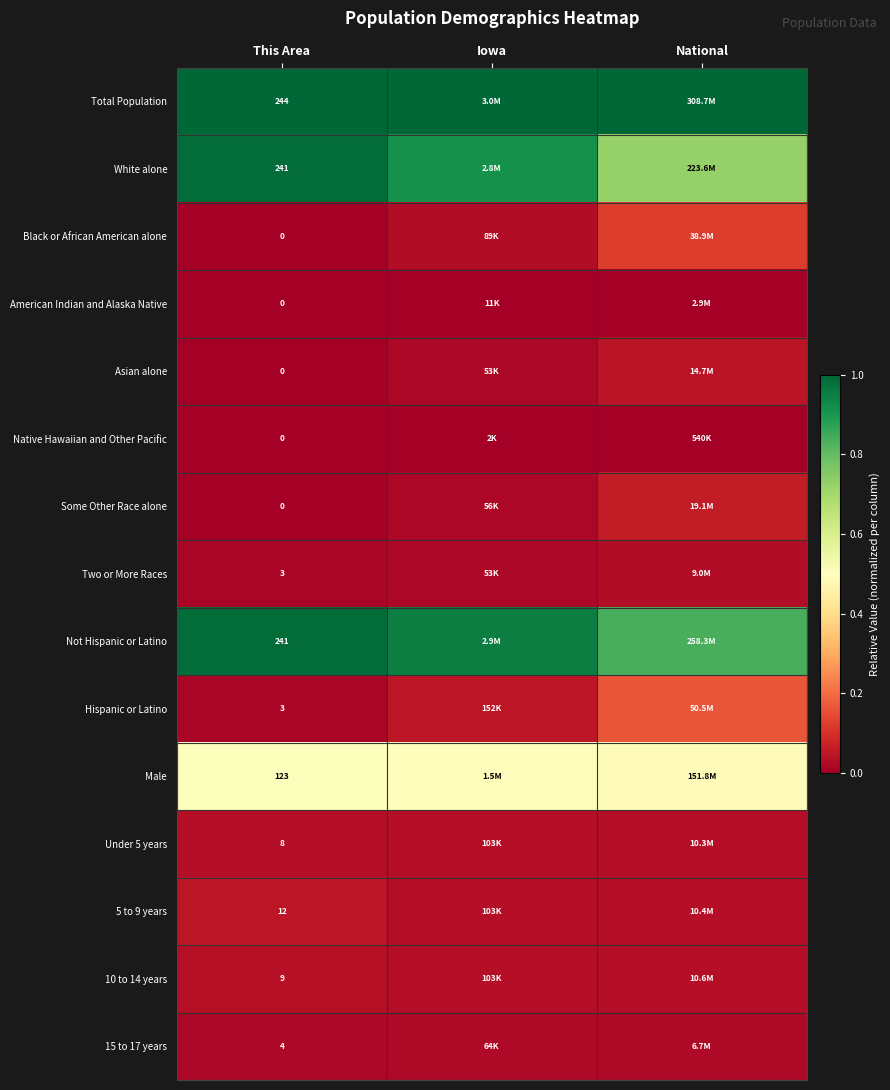

Is the value of Asian alone at This Area greater than the value of Under 5 years at This Area?

No